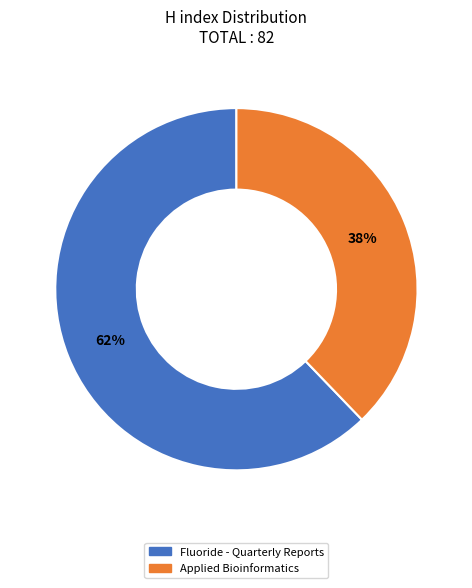

To the nearest percent, what is the average slice percentage?

50%